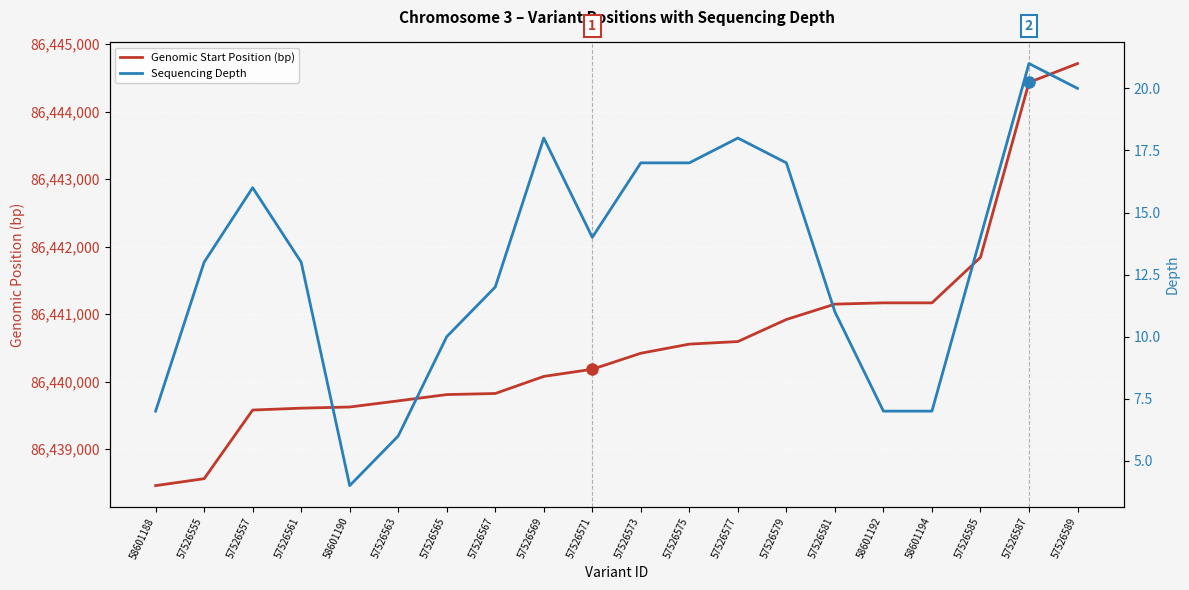

Does the chart display data point markers on the line(s)?

No